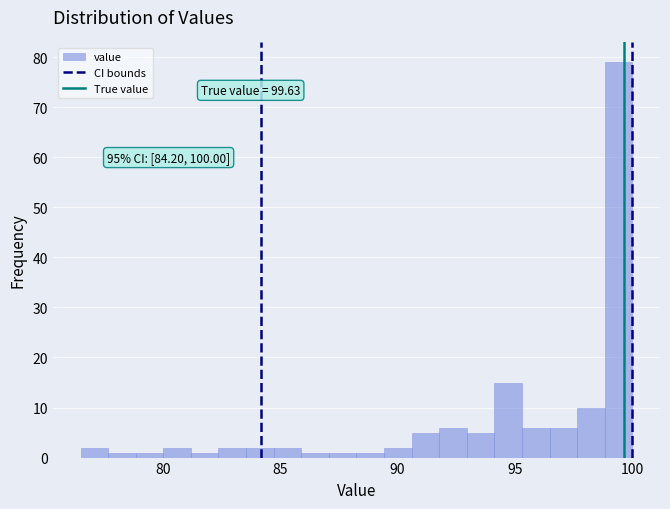

Read against the x-axis, roughly where is the centre of the tallest bar?

99.5